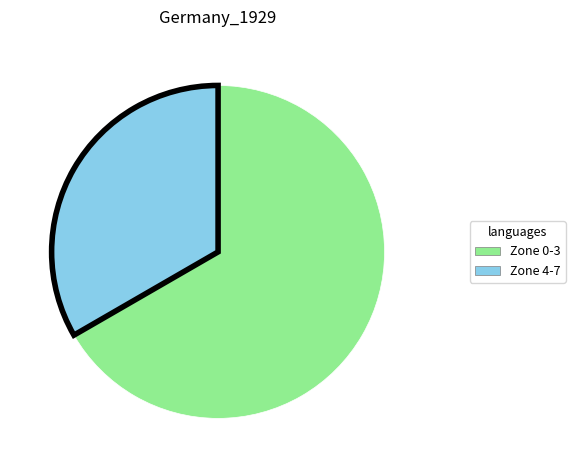

Does any single category account for the majority?

Yes